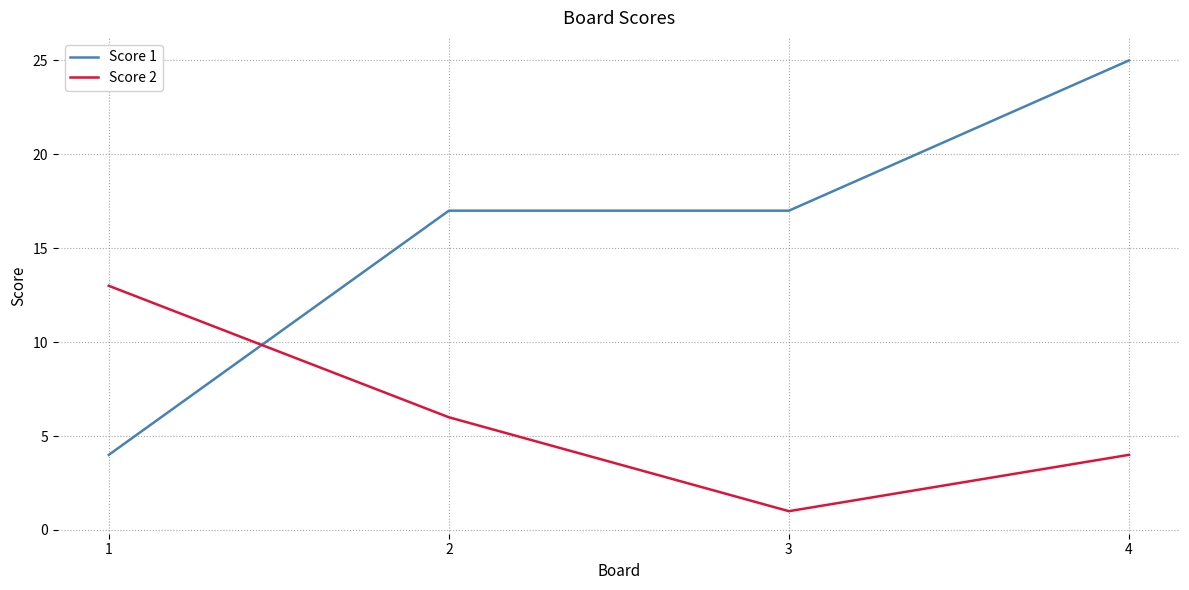

How many lines are shown in the chart?

2